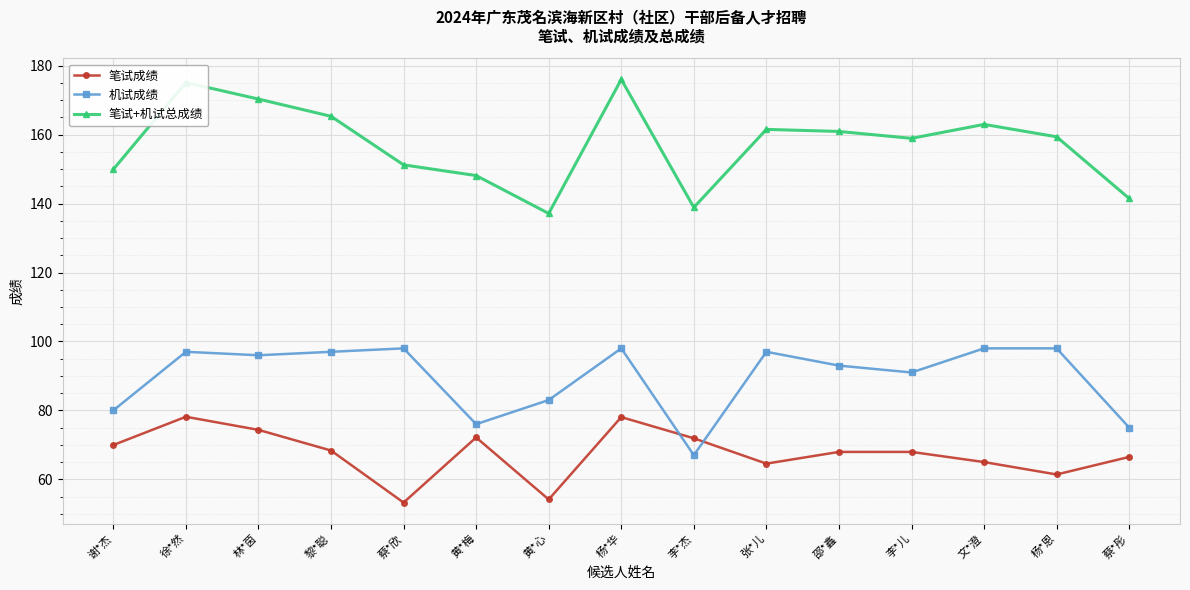

At which label does 机试成绩 first exceed 96?

徐*然